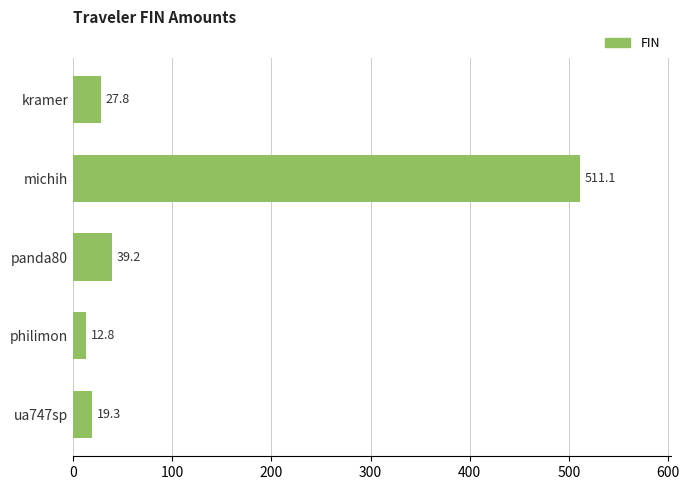

The chart shows a value of 19.3 at ua747sp. True or false?

True